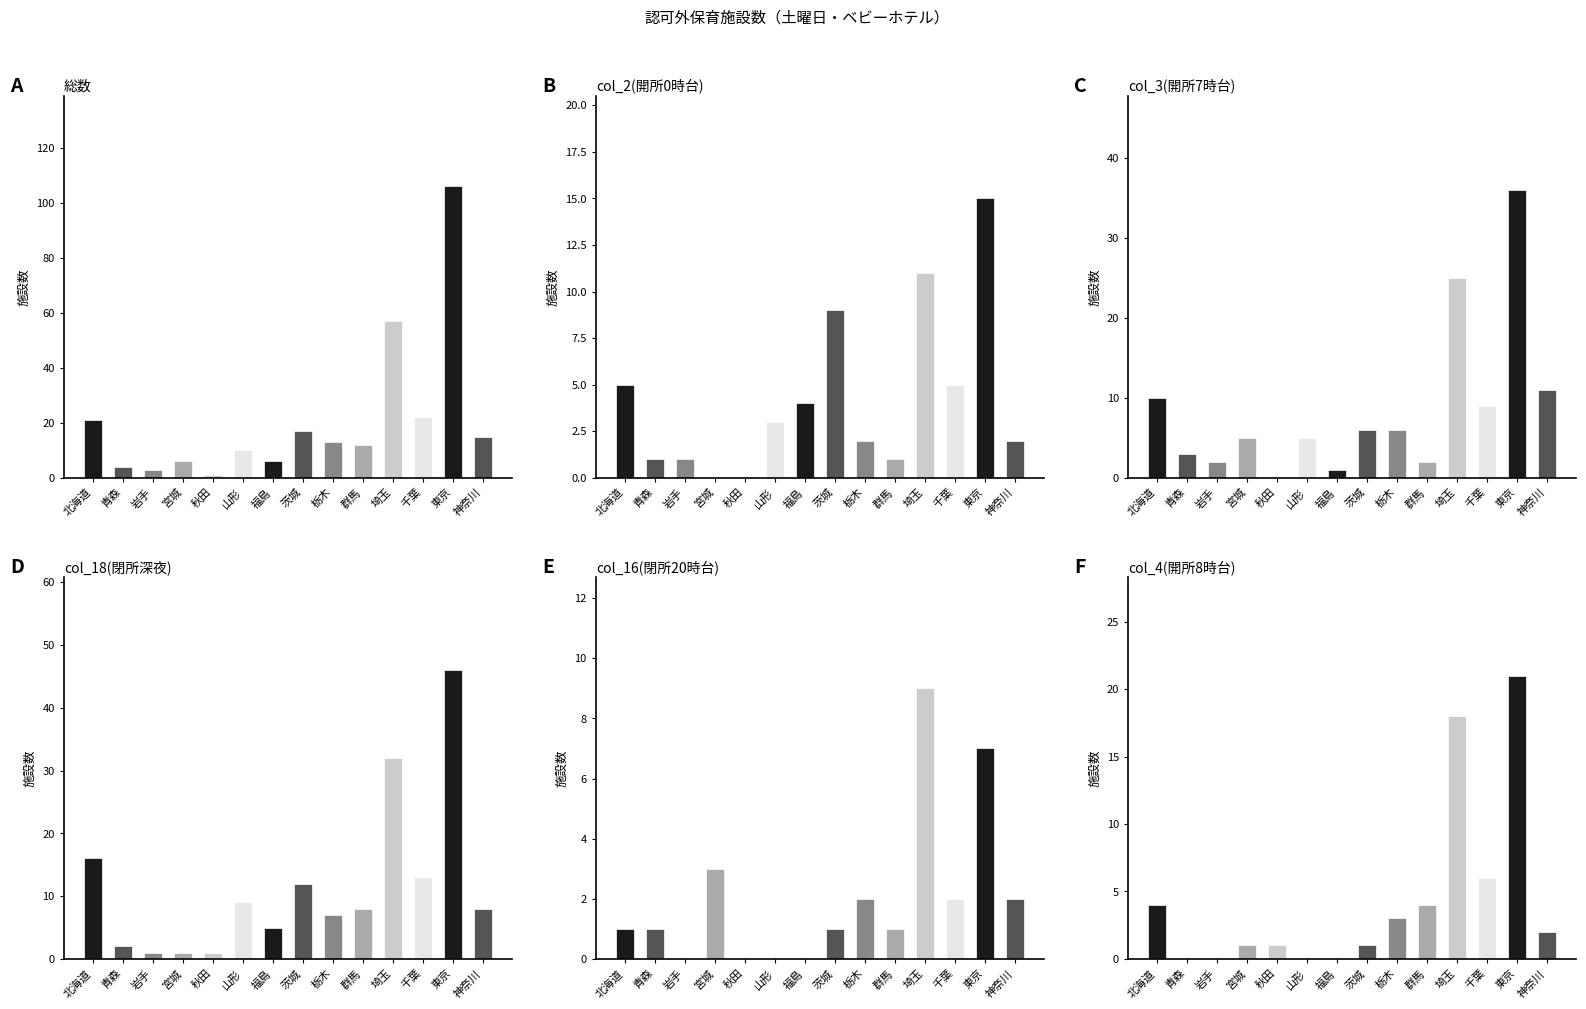

What is the difference between the highest and lowest values at 福島?

6